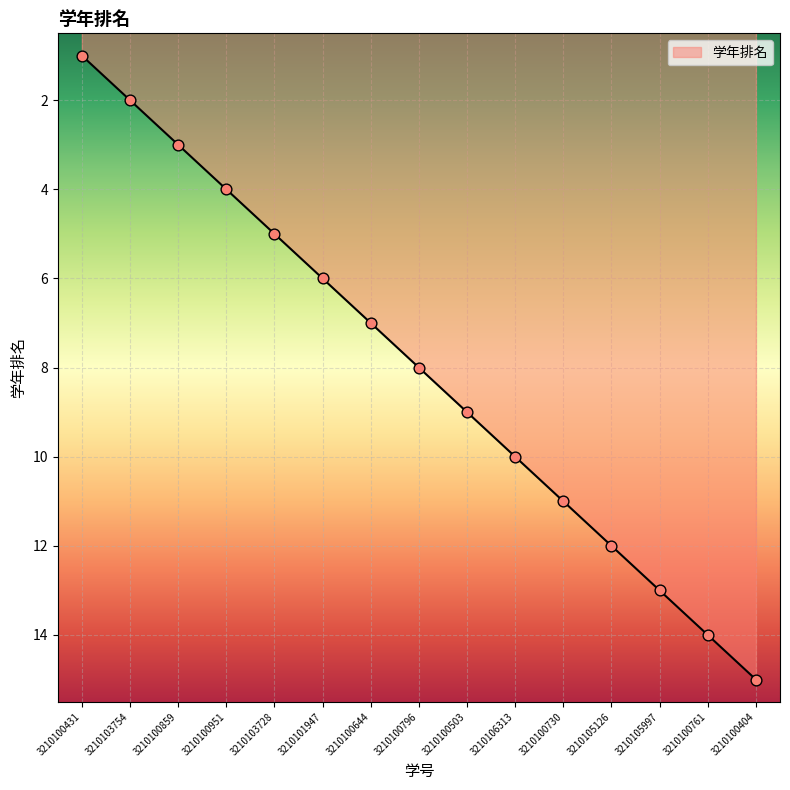

Which has a higher value, 3210103728 or 3210100730?

3210100730